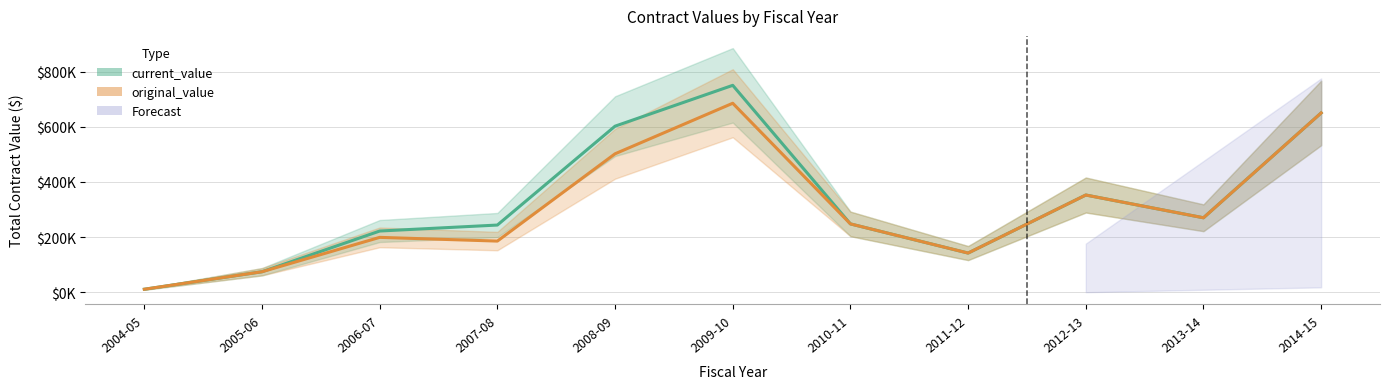

True or false: current_value and original_value cross at least once.

False